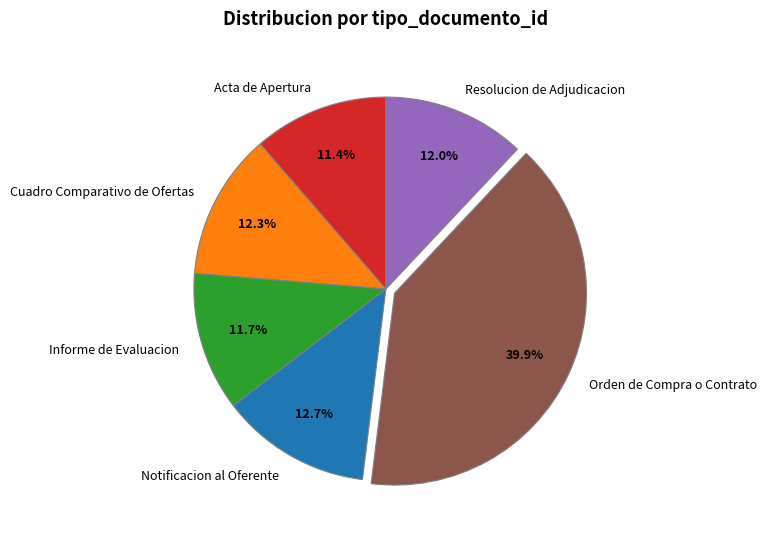

The Cuadro Comparativo de Ofertas slice represents 12% of the pie. True or false?

True